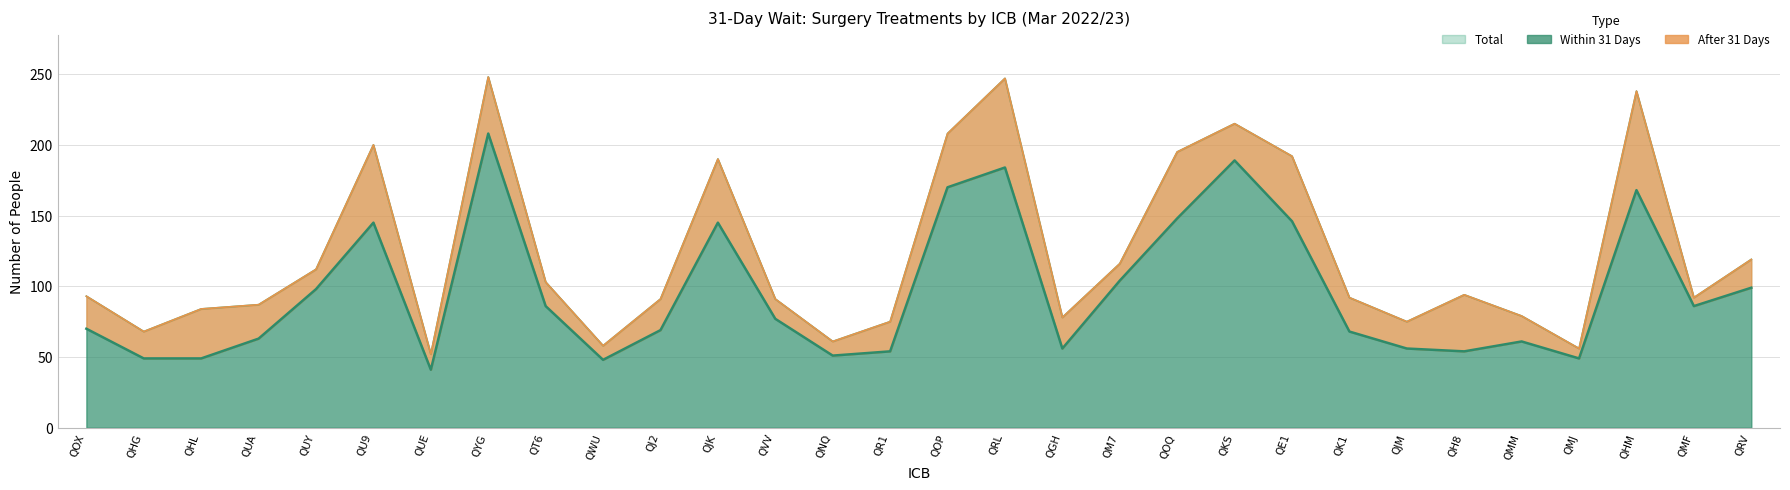

What position from the left is QKS?

21